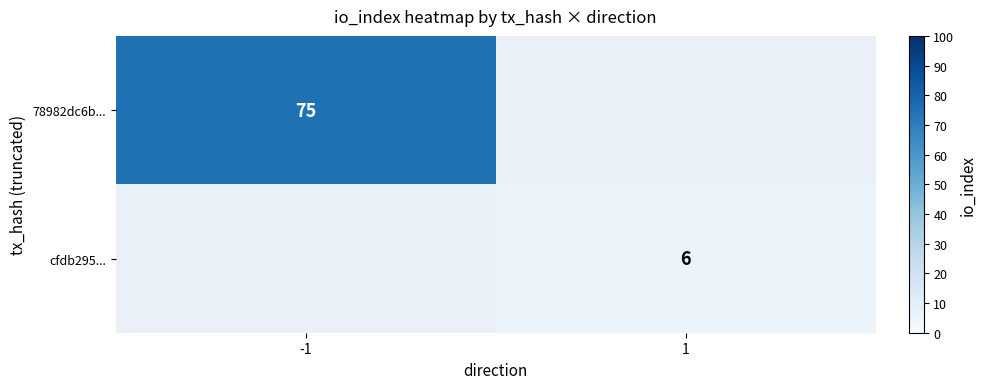

True or false: 78982dc6b... has a value of 128 at -1.

False